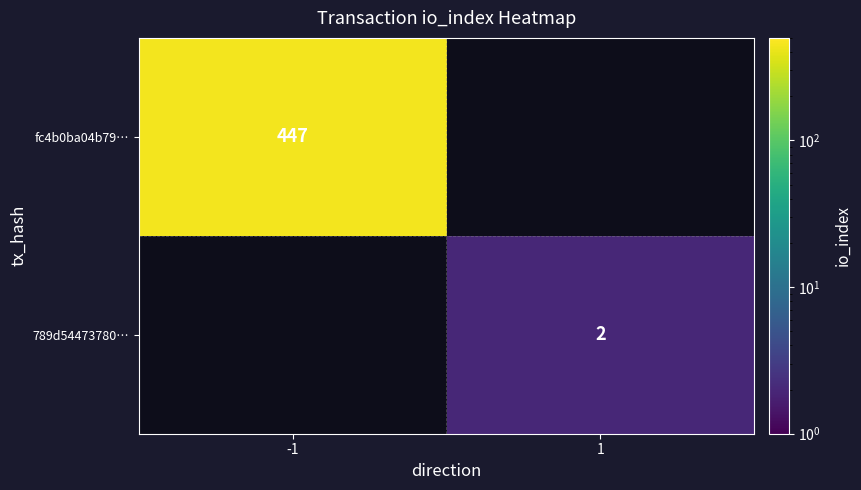

What is the total value across all series at -1?

447